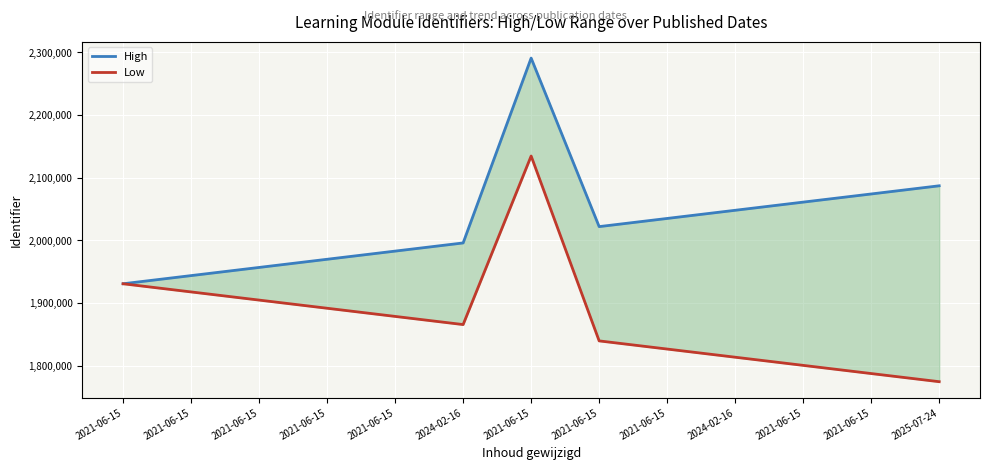

Reading left to right, list all the values displayed in this chart.

High: 1930627.0	1943643.5	1956663.9	1969683.4	1982700.8	1995717.3	2290500.7	2021757.2	2034776.6	2047794.1	2060816.5	2073805.0	2086850.4
Low: 1930627.0	1917612.5	1904602.1	1891590.6	1878577.2	1865562.7	2134315.3	1839540.8	1826529.4	1813515.9	1800507.5	1787465.0	1774479.6